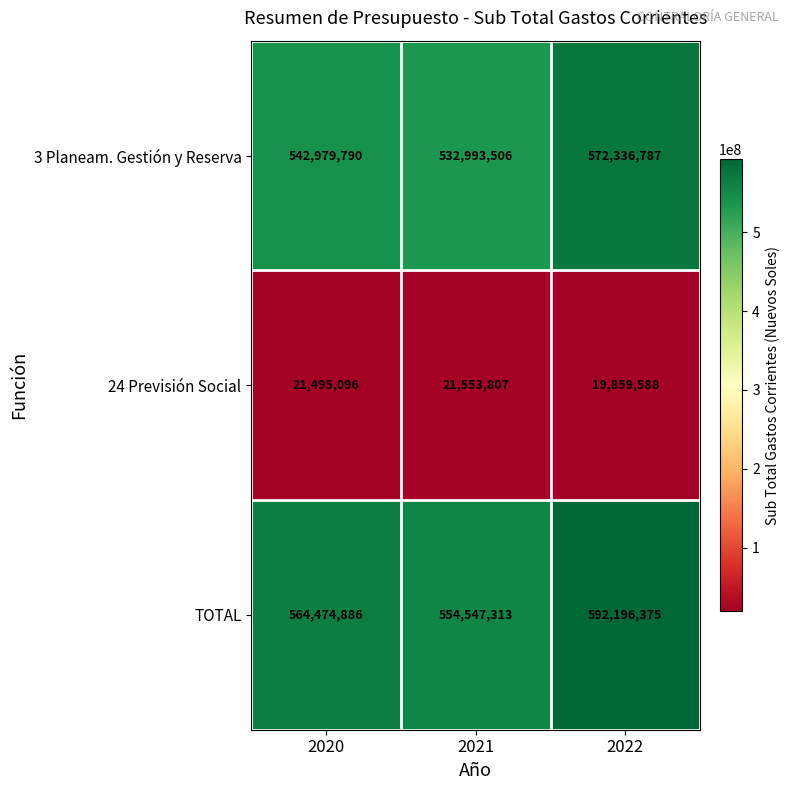

Where is 3 Planeam. Gestión y Reserva nearest to the value 552665146?

2020